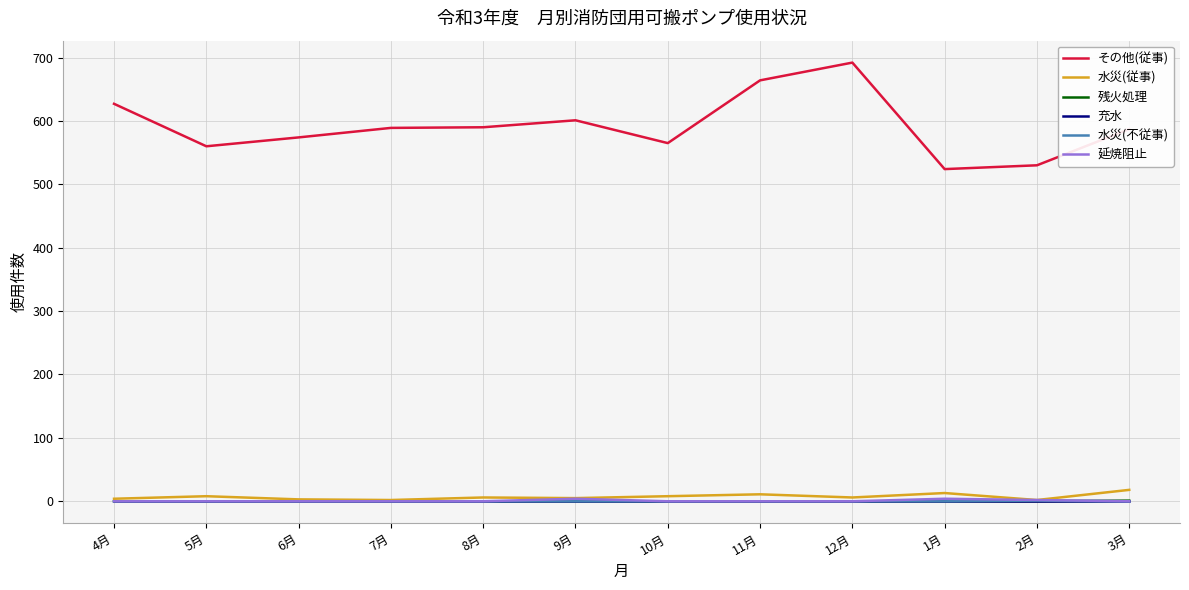

Which series changed the most between 4月 and 7月?

その他(従事)